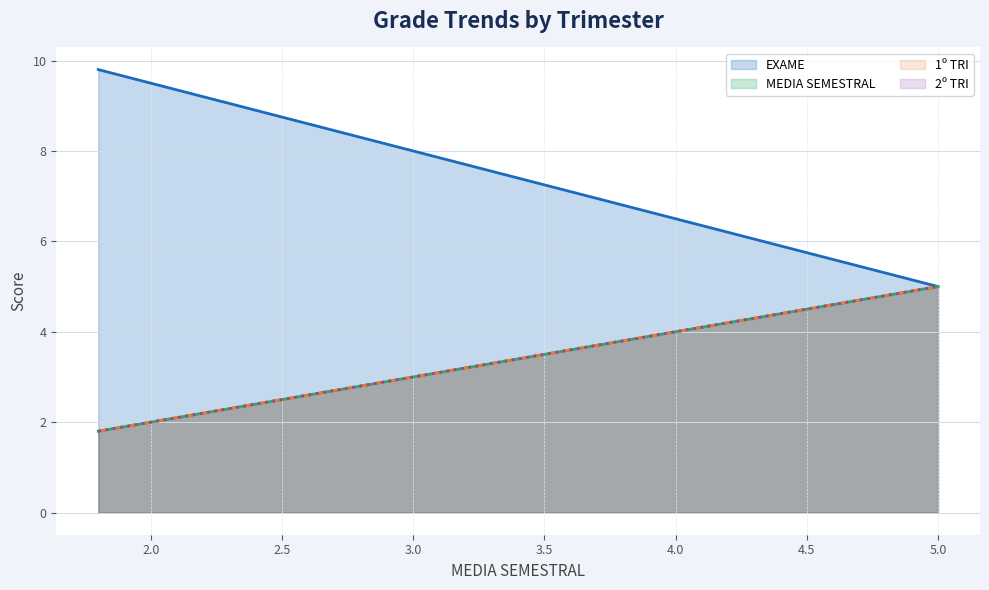

What is the sum of all 2º TRI values?

112.2